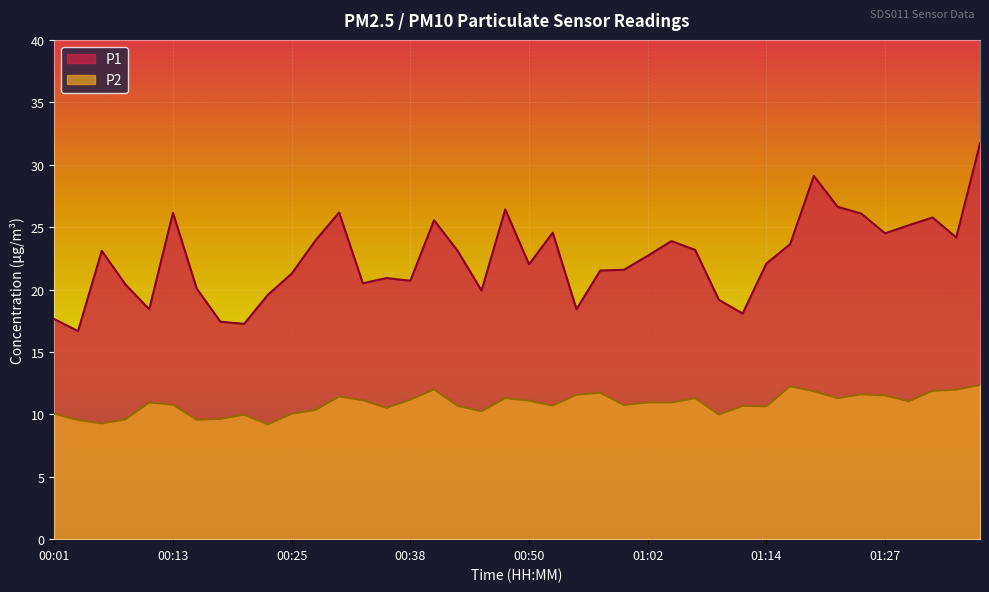

The P2 series shows 10.7 at 00:52. True or false?

True